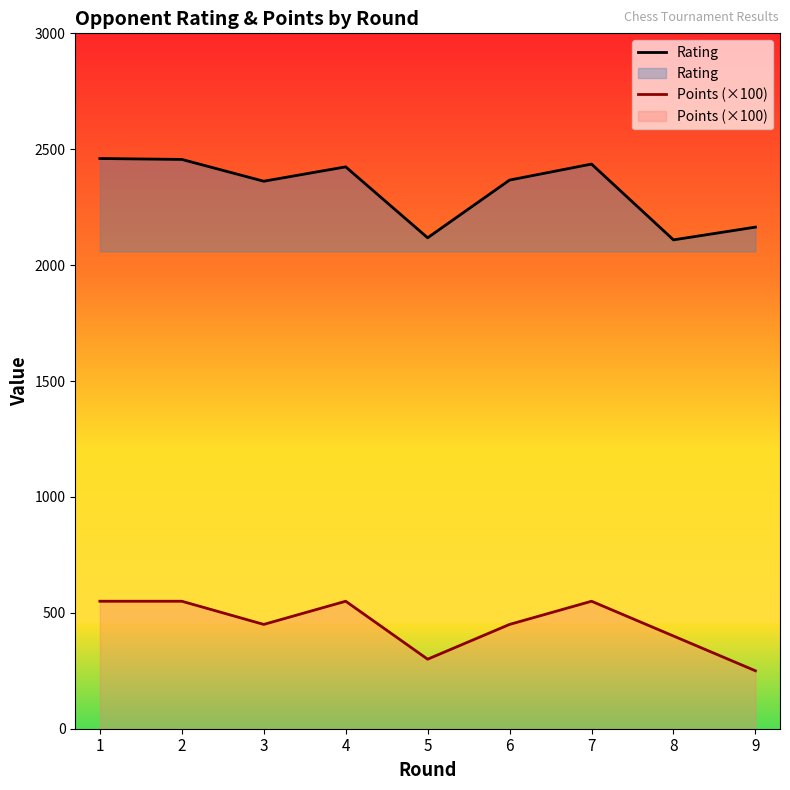

The value of Points (×100) at 1 is 139. True or false?

False